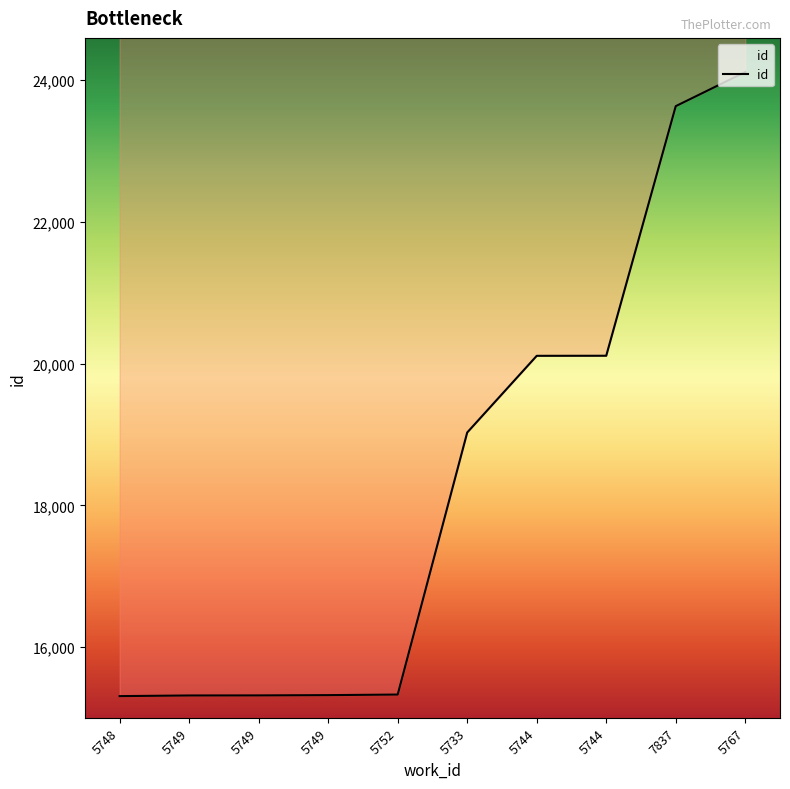

The chart shows a value of 20112 at 5744. True or false?

True